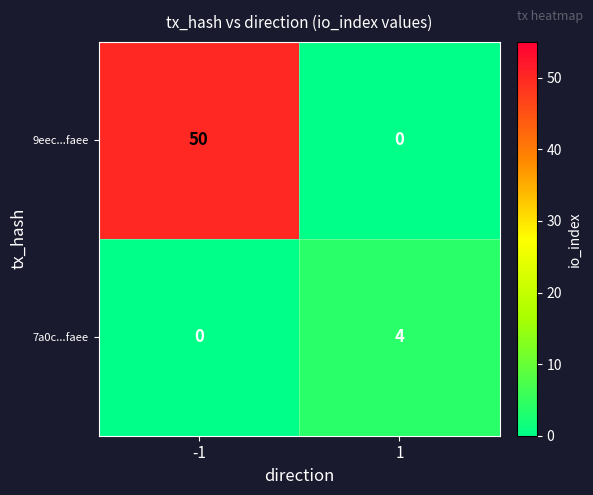

Rank the series by their average value, from highest to lowest.

9eec...faee, 7a0c...faee